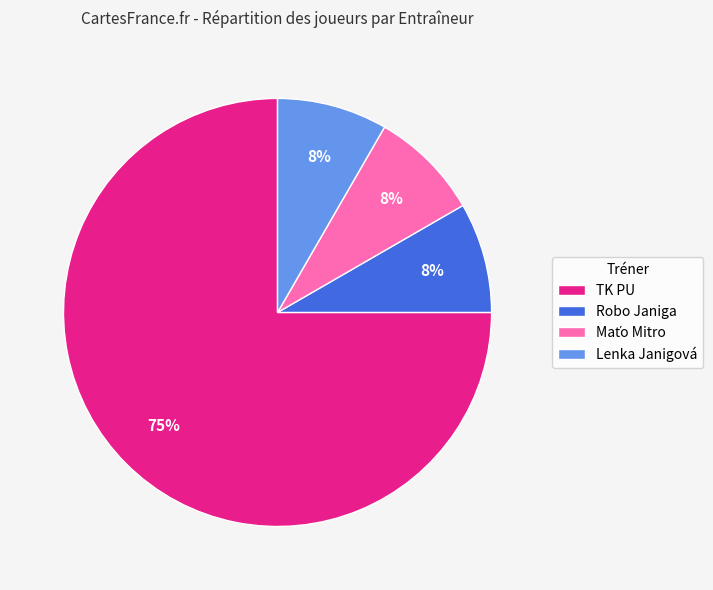

Is the sum of Lenka Janigová and Robo Janiga greater than half?

No